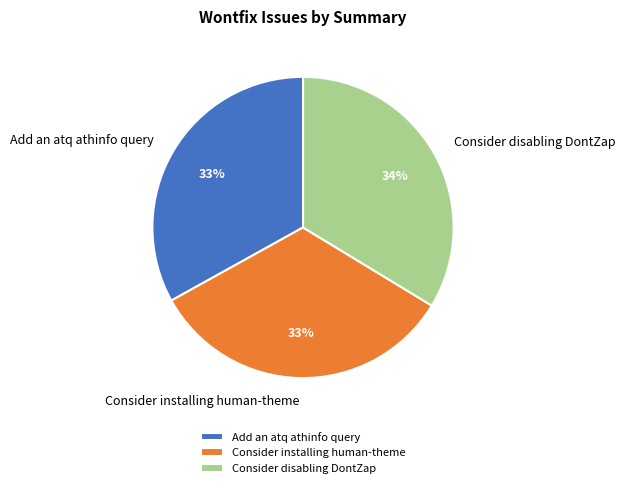

To the nearest percent, what is the combined percentage of Consider installing human-theme and Consider disabling DontZap?

67%